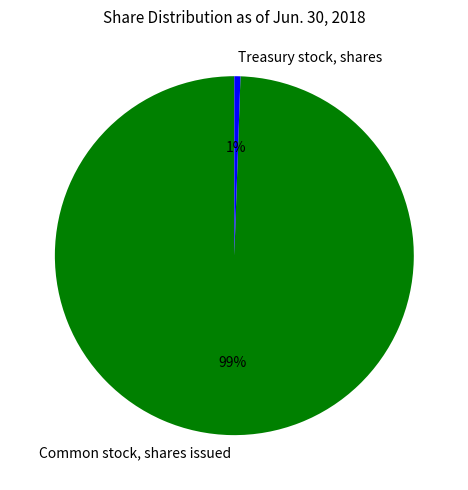

Which slice is the largest?

Common stock, shares issued